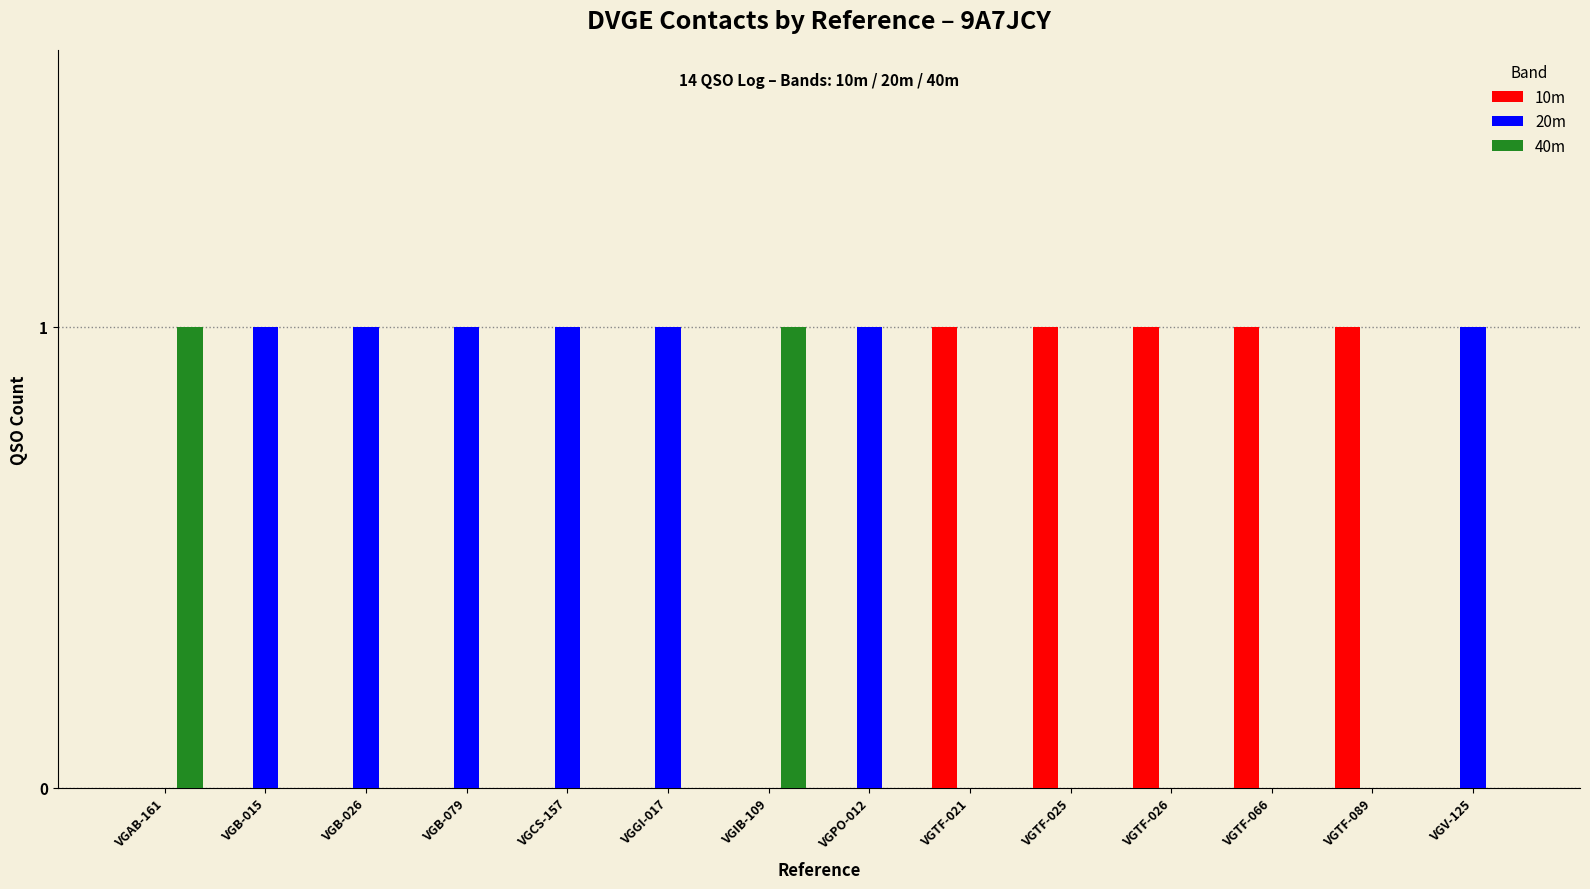

How many categories are shown in the chart?

14